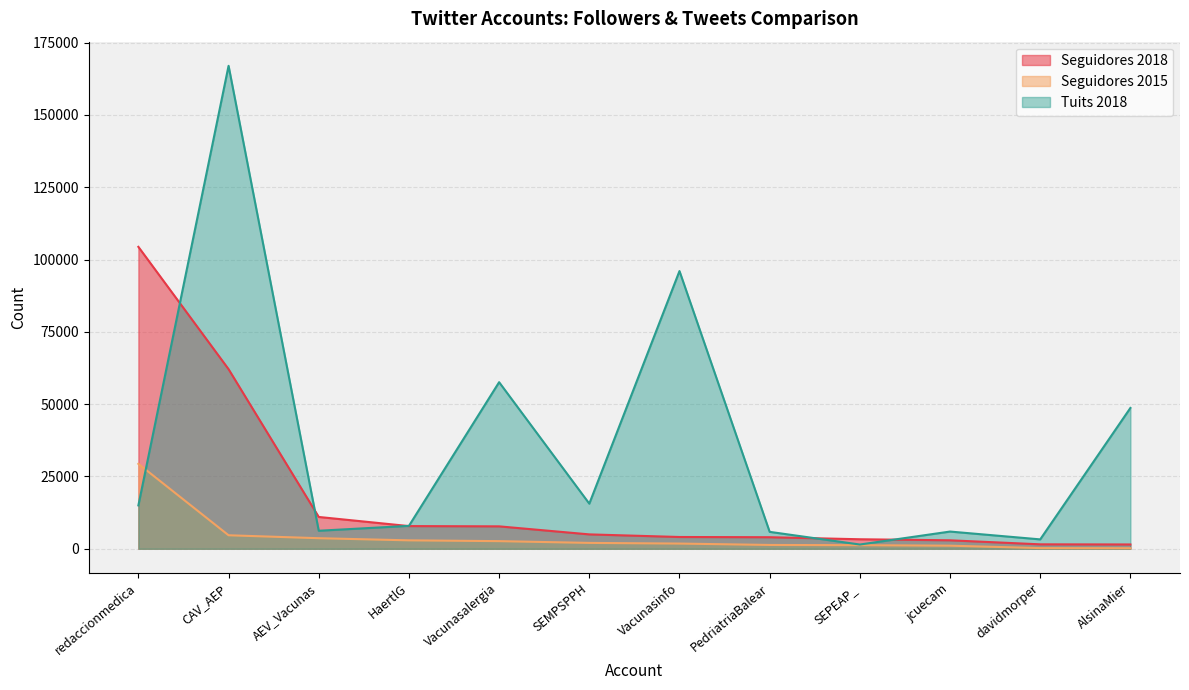

Does the chart display data point markers on the line(s)?

No